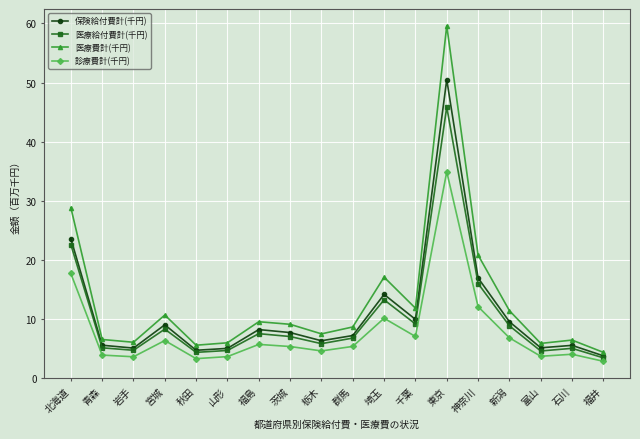

How many lines are shown in the chart?

4